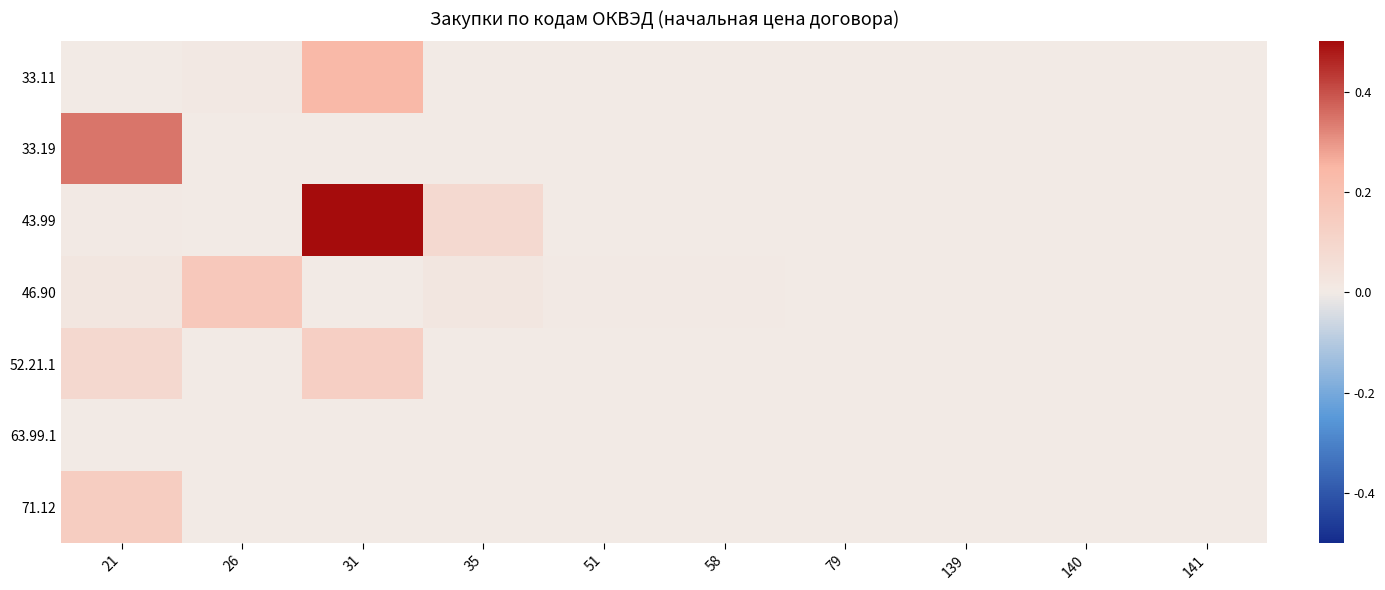

Which category has the highest value across all series?

31